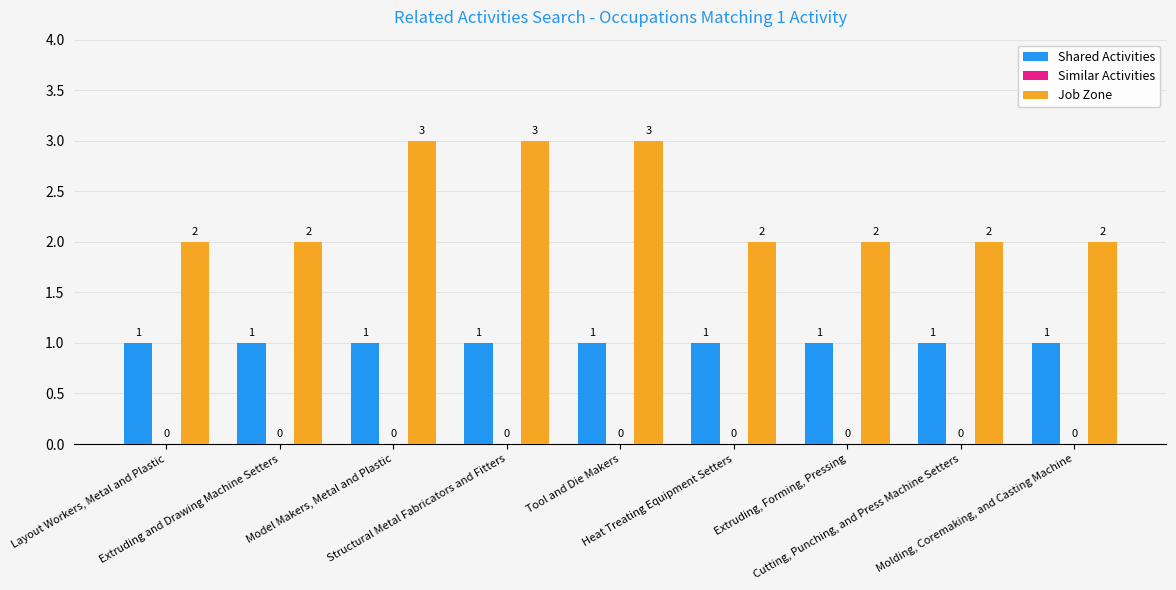

How many Job Zone values are between 2 and 3?

9